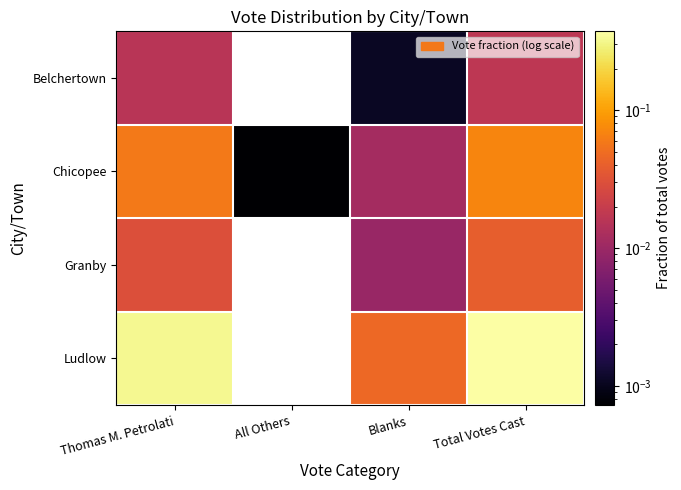

Reading left to right, extract all data points from this chart.

Belchertown: Thomas M. Petrolati=0.0	All Others=0.0	Blanks=0.0	Total Votes Cast=0.0
Chicopee: Thomas M. Petrolati=0.1	All Others=0.0	Blanks=0.0	Total Votes Cast=0.1
Granby: Thomas M. Petrolati=0.0	All Others=0.0	Blanks=0.0	Total Votes Cast=0.0
Ludlow: Thomas M. Petrolati=0.3	All Others=0.0	Blanks=0.0	Total Votes Cast=0.4